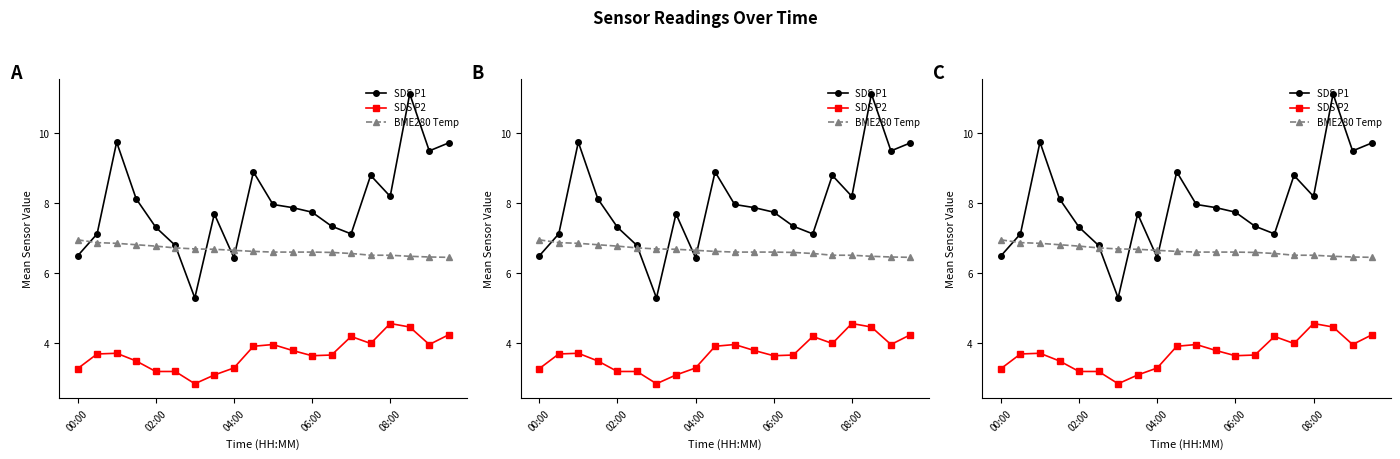

Rank the series by their average value, from lowest to highest.

SDS P2, BME280 Temp, SDS P1